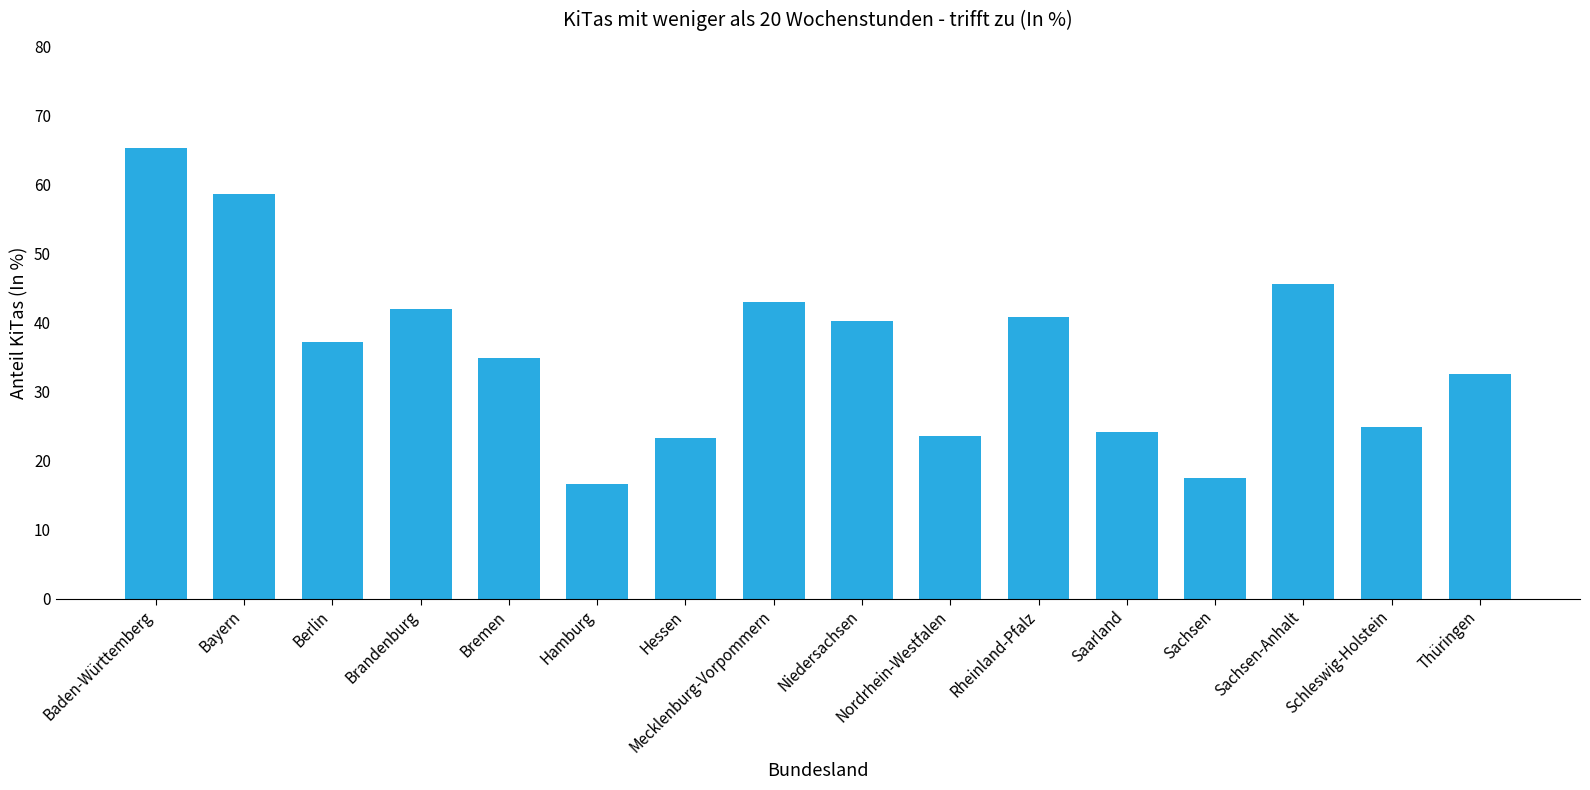

What is the label of the 1st bar from the left?

Baden-Württemberg